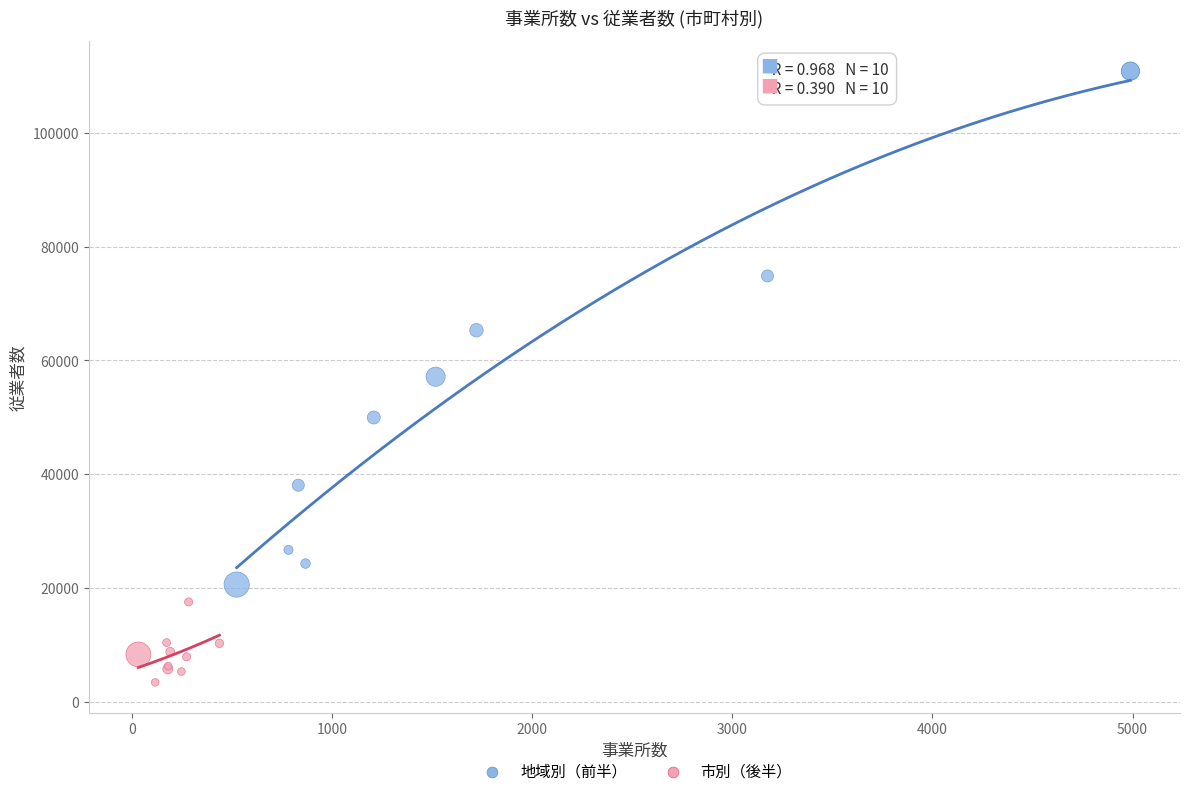

Which series contains the highest Y value?

地域別（前半）